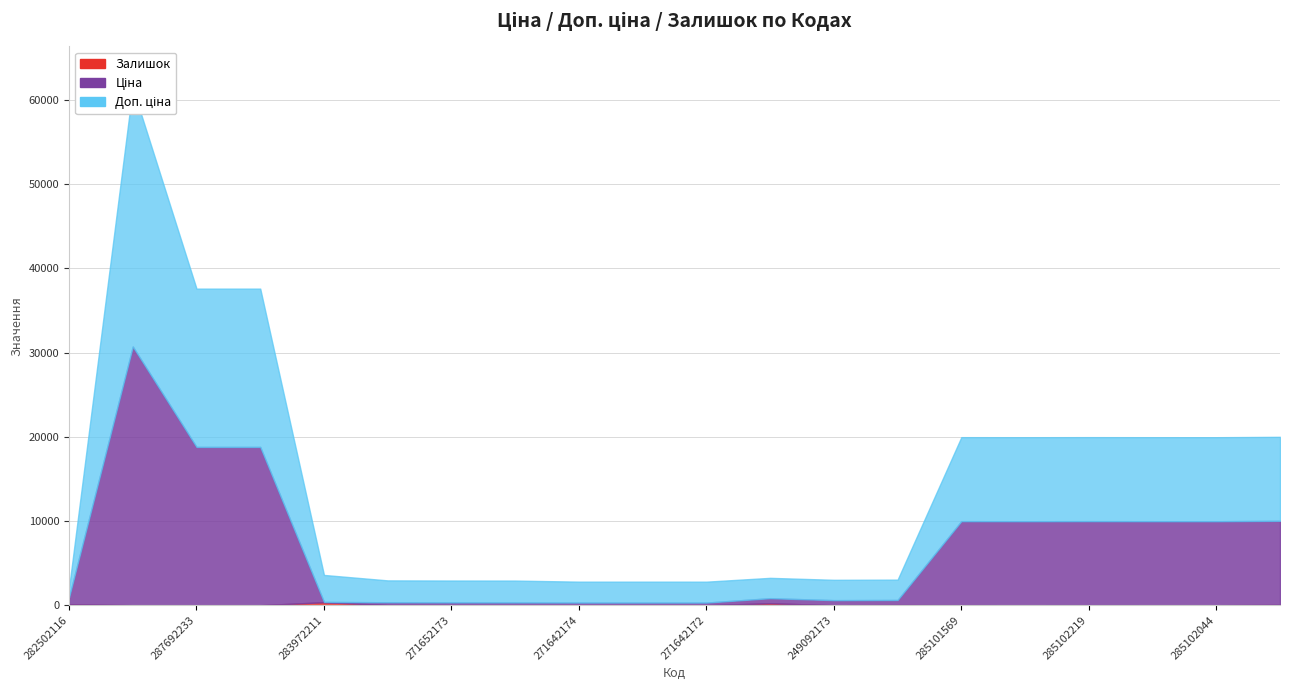

True or false: Залишок and Ціна intersect in this chart.

True